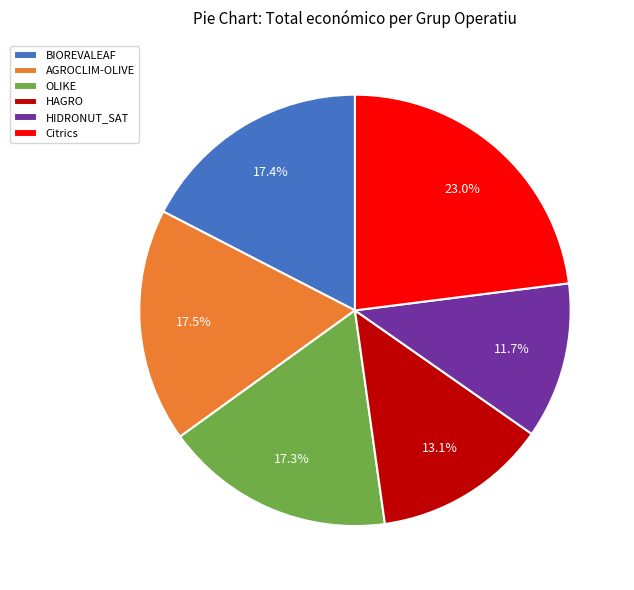

How many slices are in this pie chart?

6